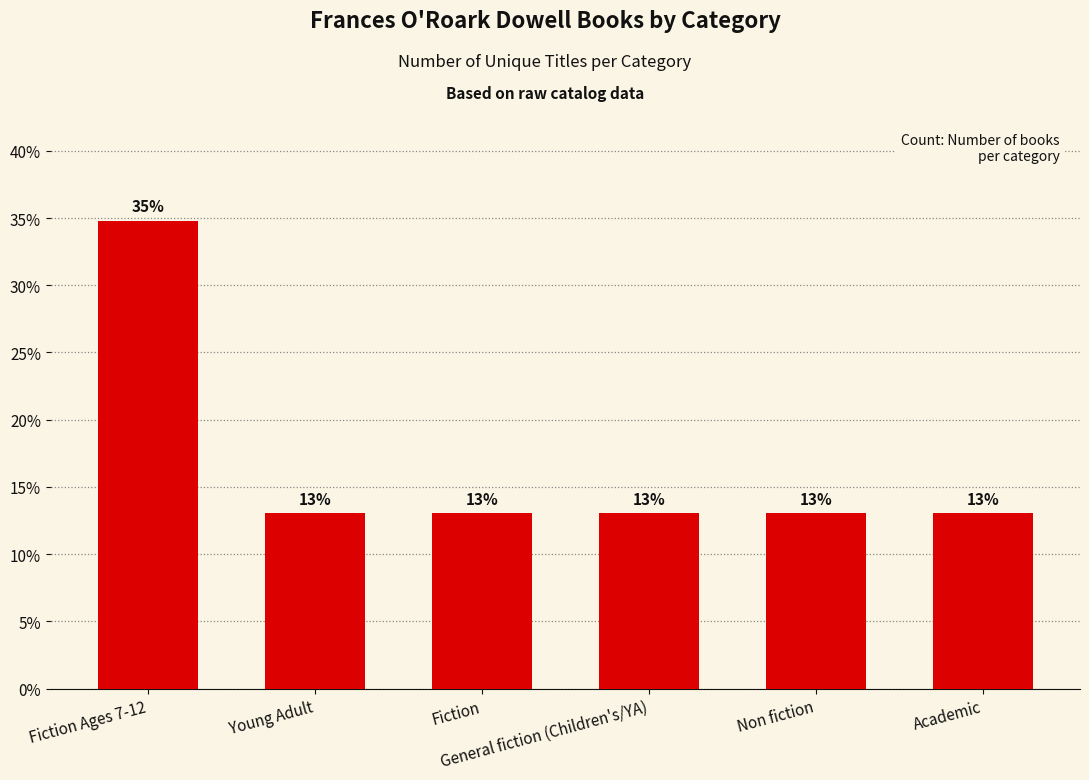

What is the greatest value displayed?

34.8